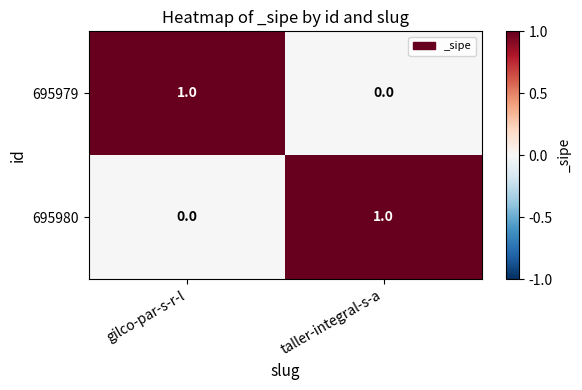

How many distinct data groups are displayed?

2